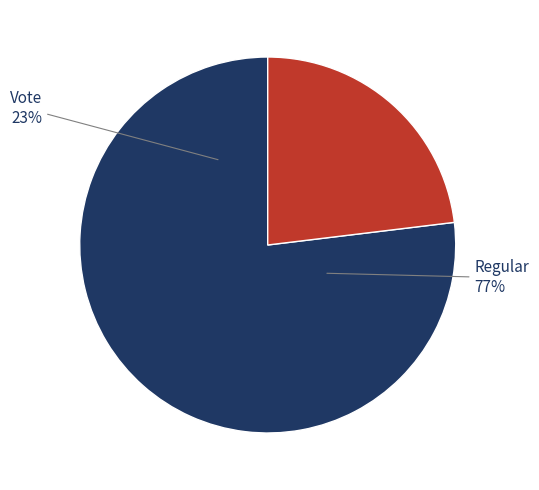

The Vote slice represents 17% of the pie. True or false?

False